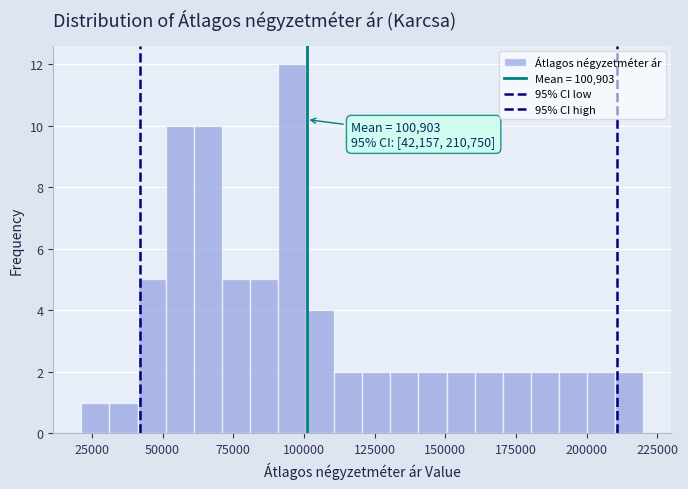

Around what value on the x-axis is the tallest bar? Give the approximate position of its centre, as read against the axis.

95000